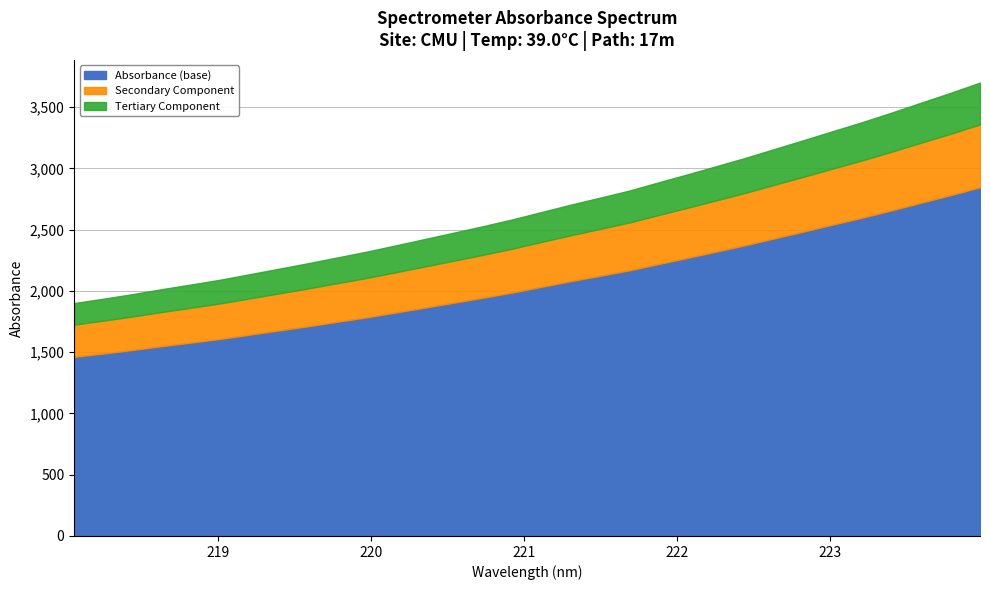

What is the change in value from 218.2508 to 219.7801?

+259.1